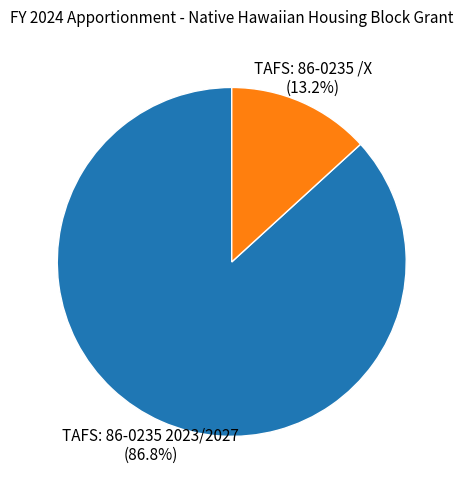

What portion of the pie excludes TAFS: 86-0235 /X?

86.8%